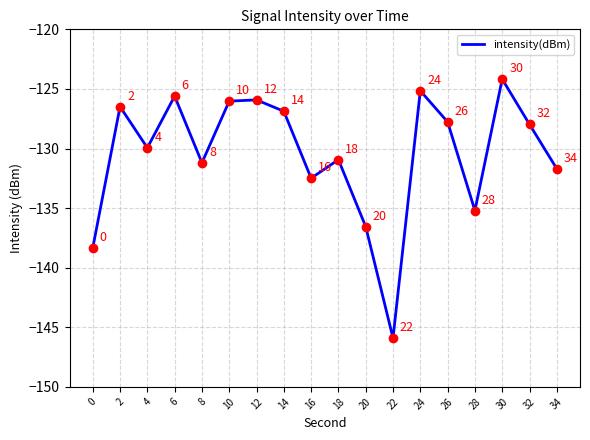

Between 0 and 32, which is larger?

32